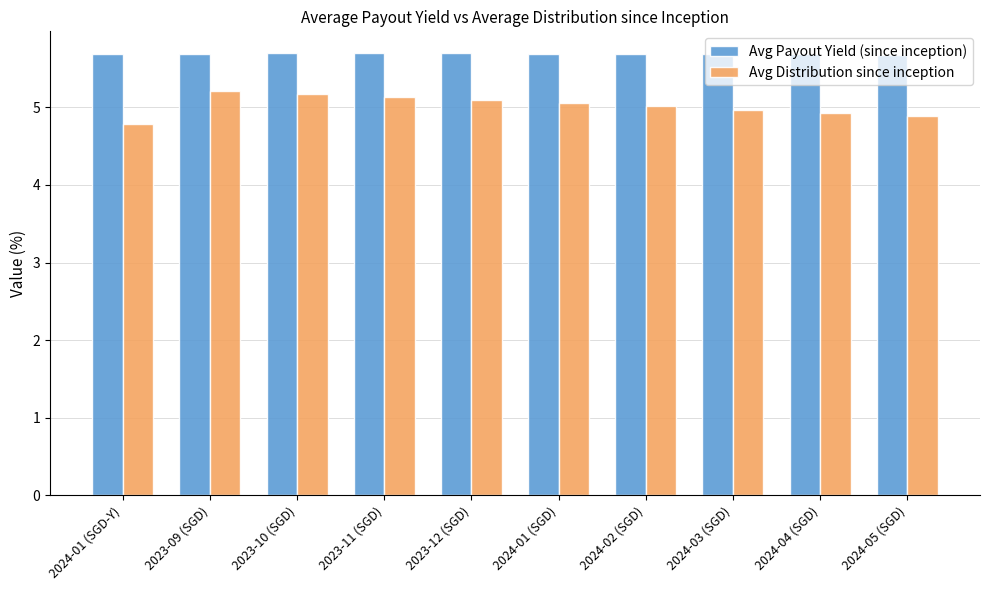

Is the value of Avg Payout Yield (since inception) at 2024-04 (SGD) greater than the value of Avg Distribution since inception at 2023-09 (SGD)?

Yes